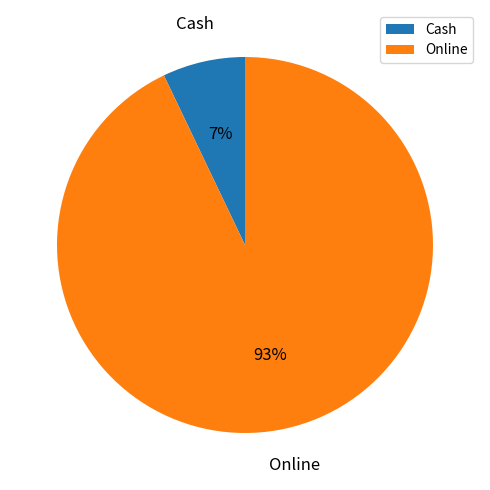

How many slices are in this pie chart?

2